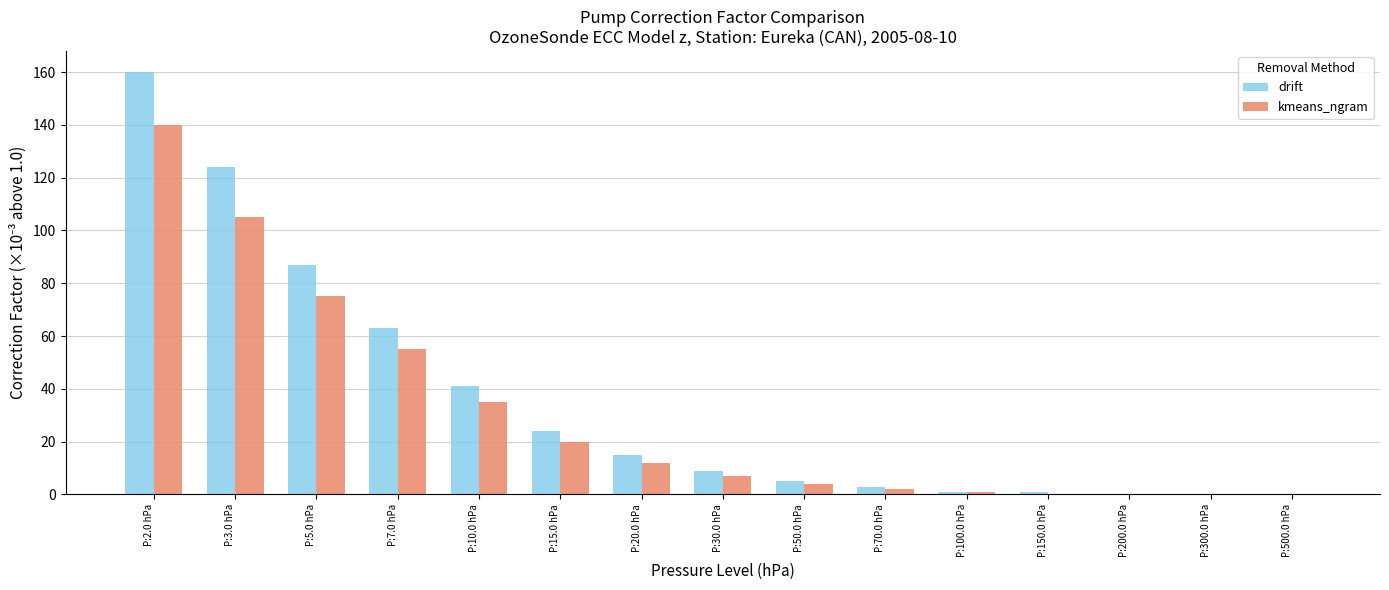

Between P:20.0 hPa and P:300.0 hPa, which series saw the biggest shift?

drift